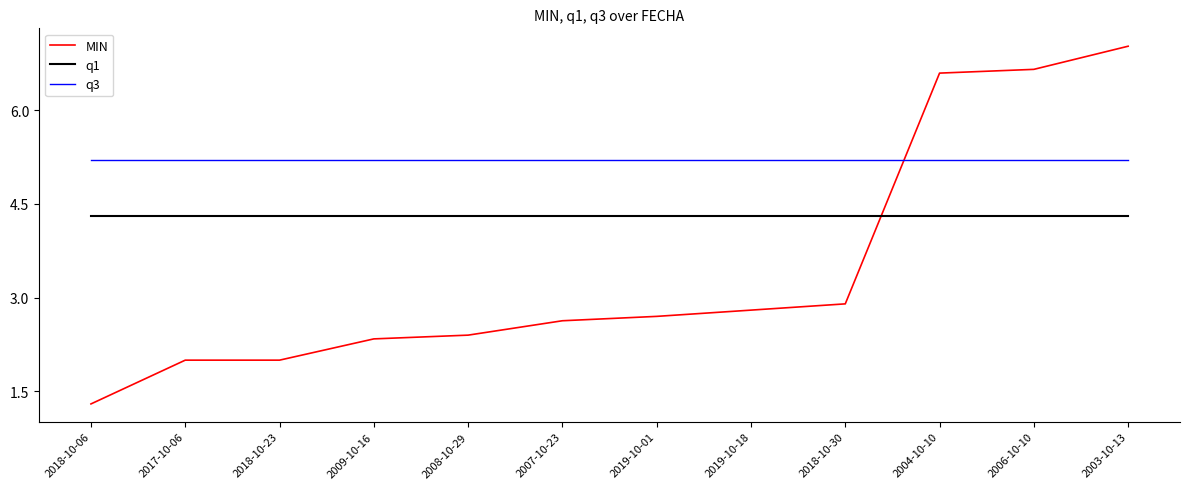

What position from the left is 2018-10-06?

1